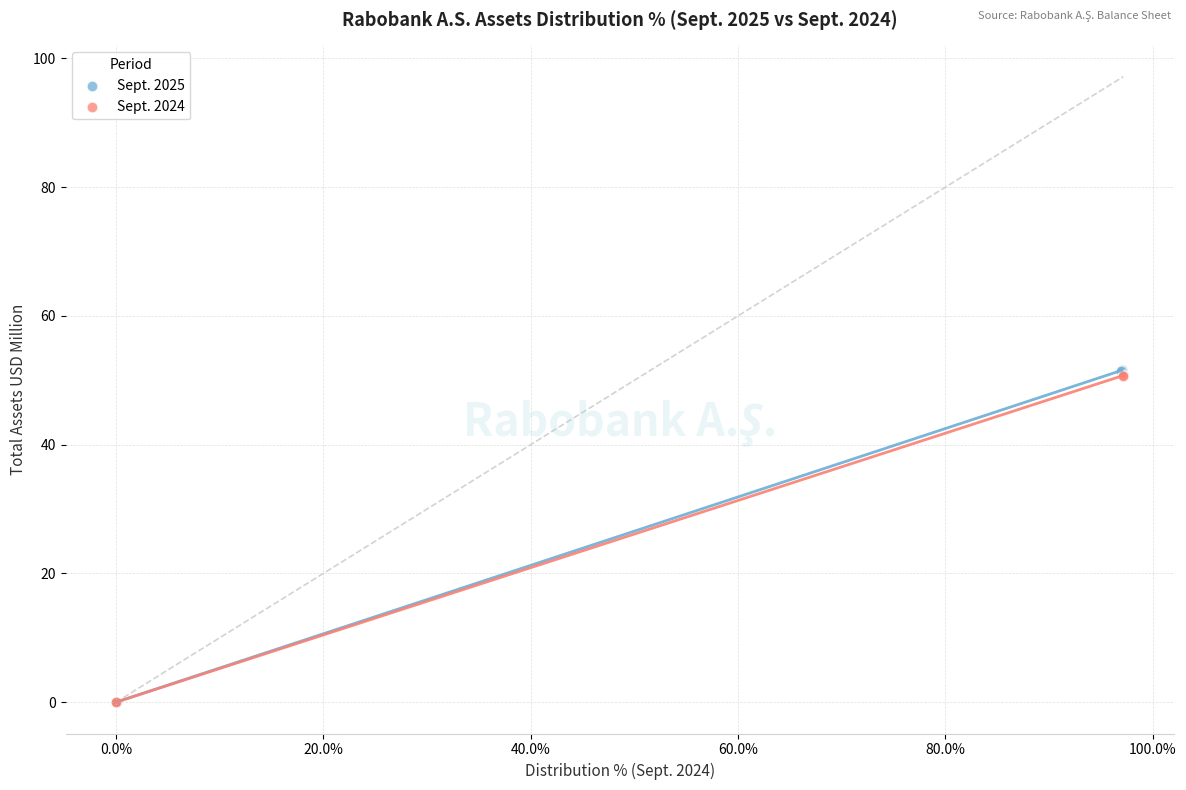

Which series has the widest spread of Y values?

Sept. 2025